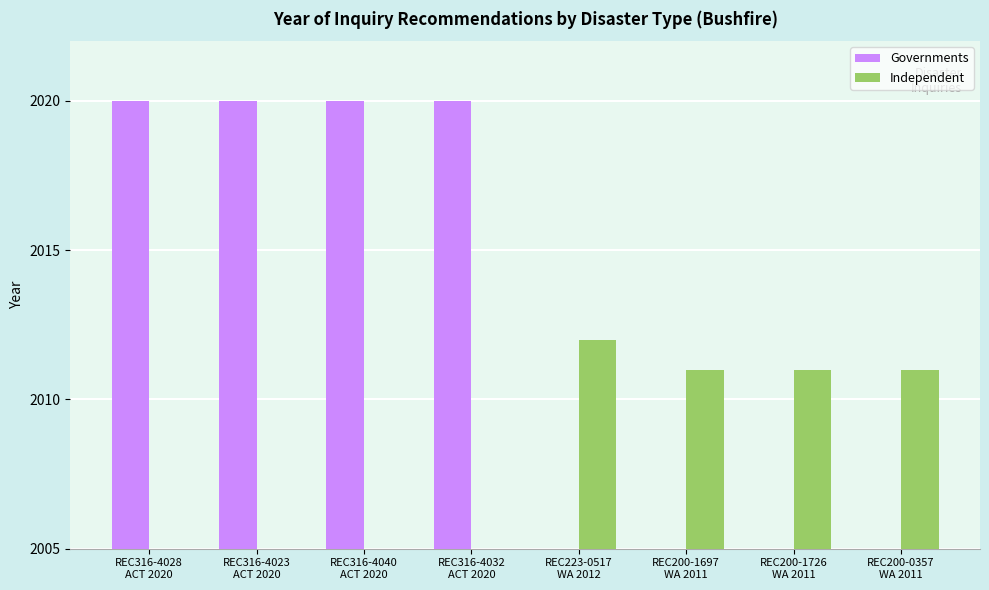

True or false: Independent has a value of 2011 at REC200-1697
WA 2011.

True